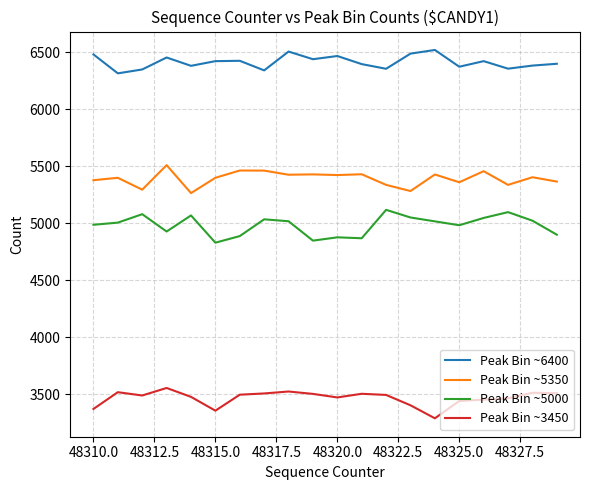

List the series in order of their peak value, lowest first.

Peak Bin ~3450, Peak Bin ~5000, Peak Bin ~5350, Peak Bin ~6400